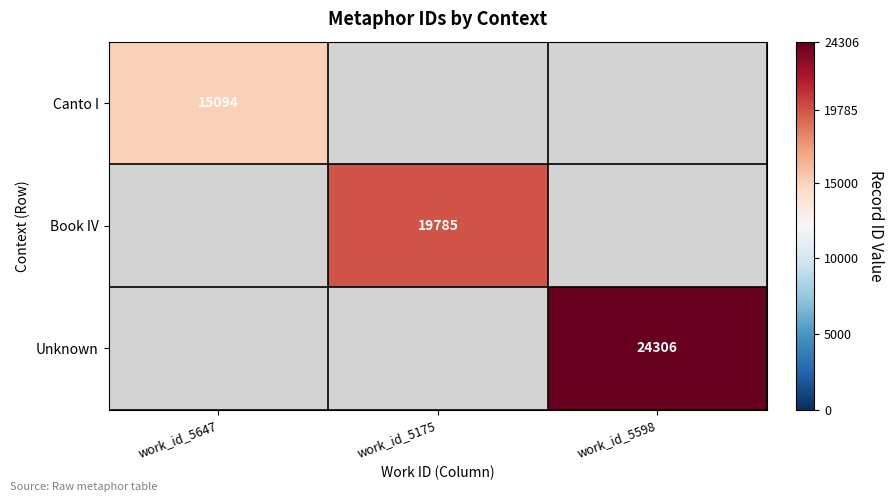

Count the number of categories in the chart.

3